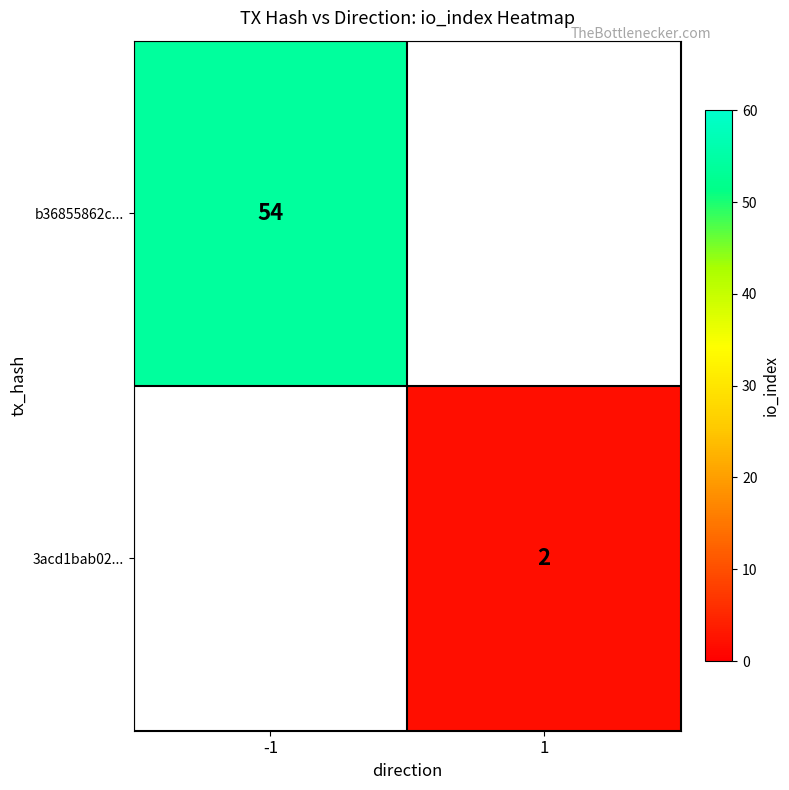

How many data points does each series have?

2